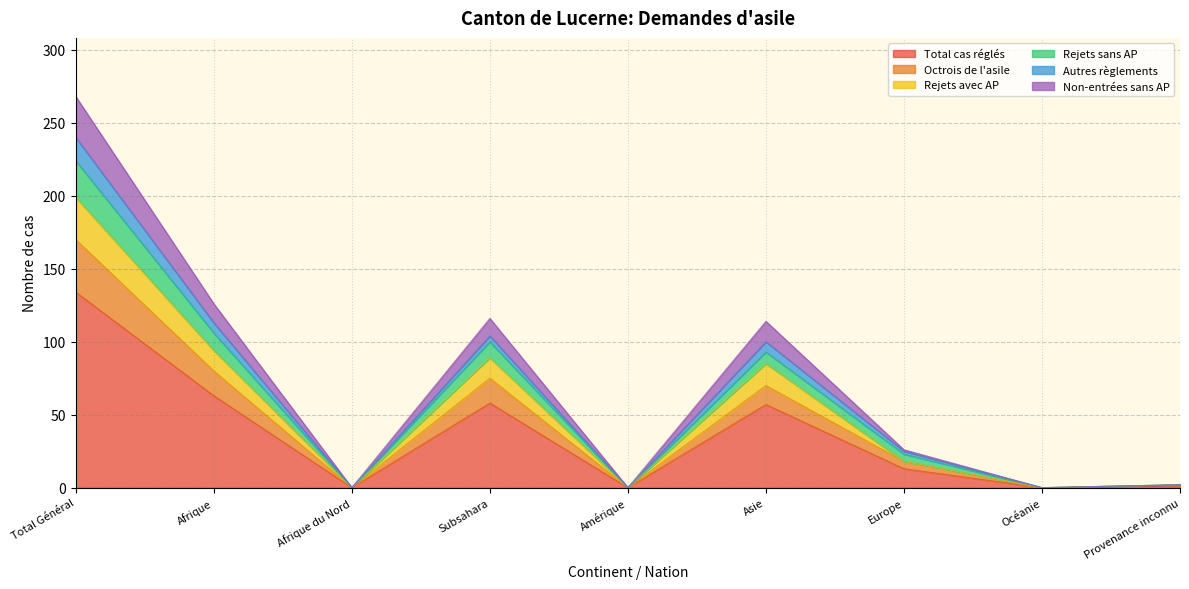

Which label corresponds to the largest value in the chart?

Total Général